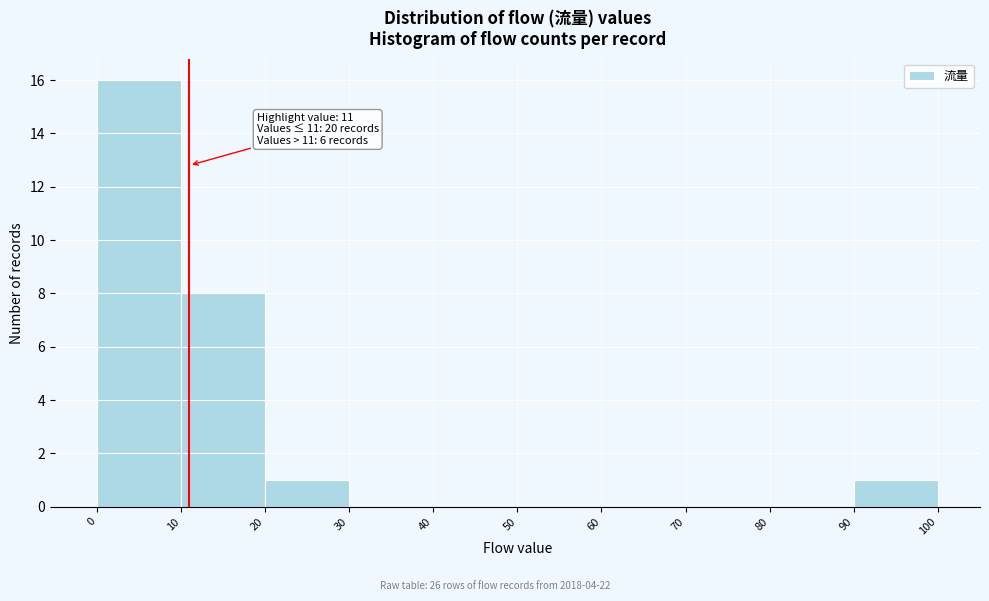

Which range on the x-axis has the tallest bar?

0 to 10